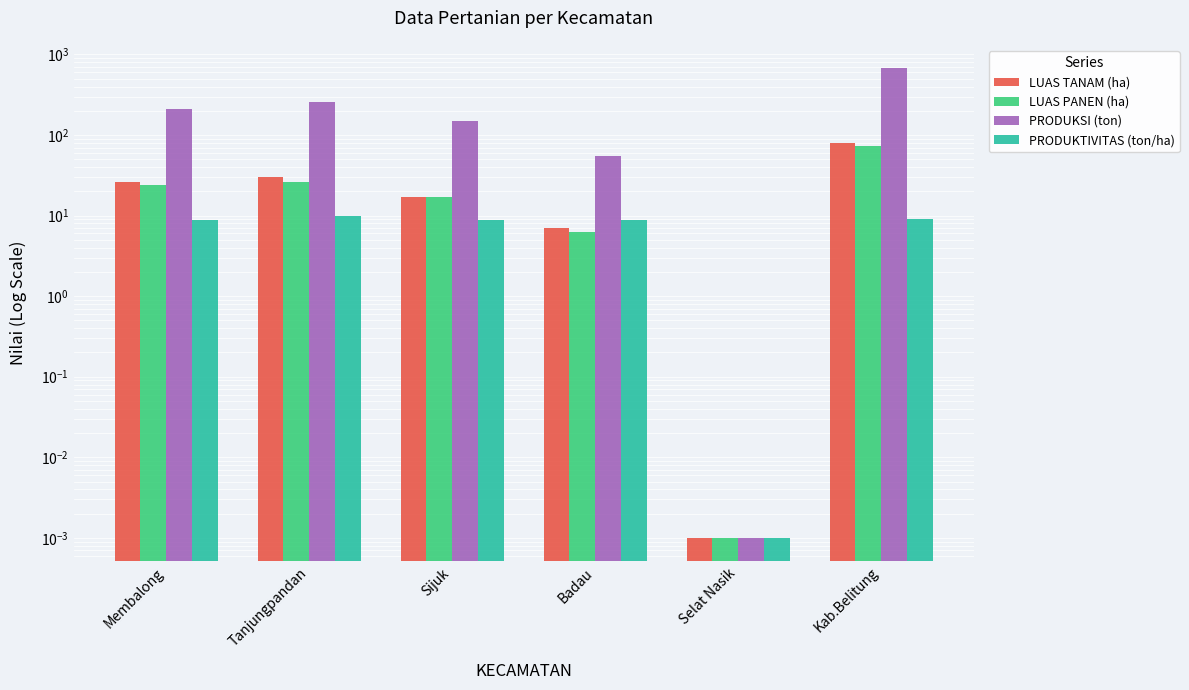

What position from the left is Kab.Belitung?

6